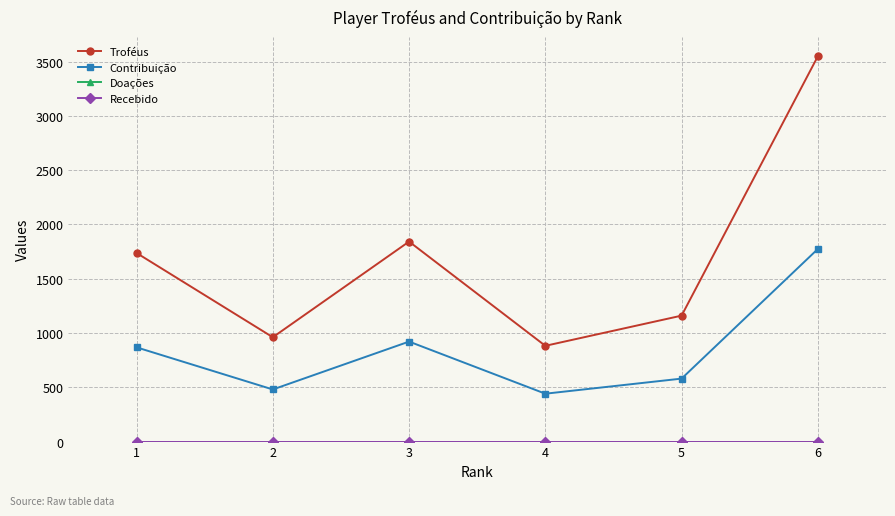

What is the maximum value for Contribuição?

1774